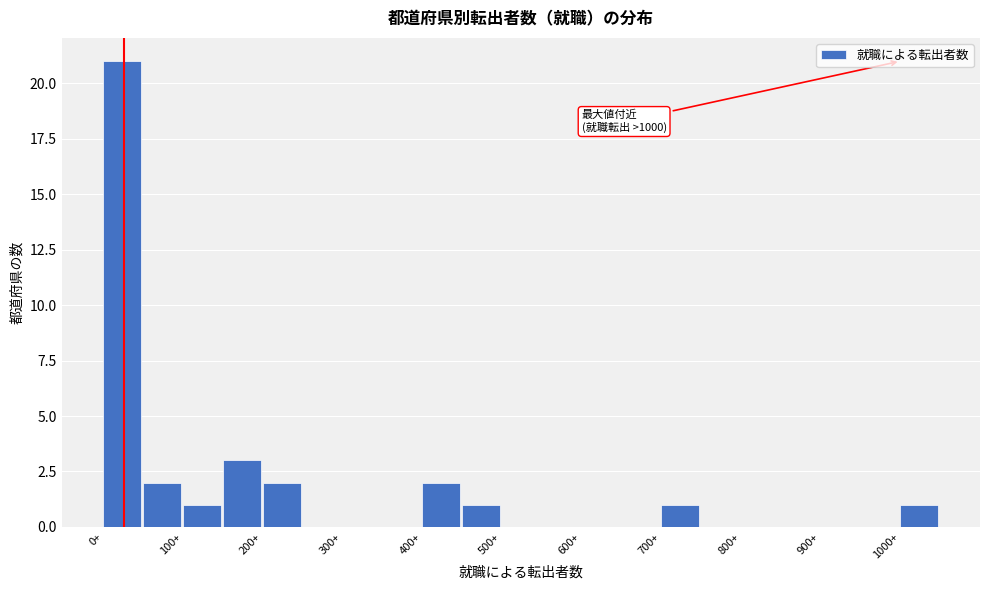

Over which range of the x-axis is the bar tallest?

0 to 50